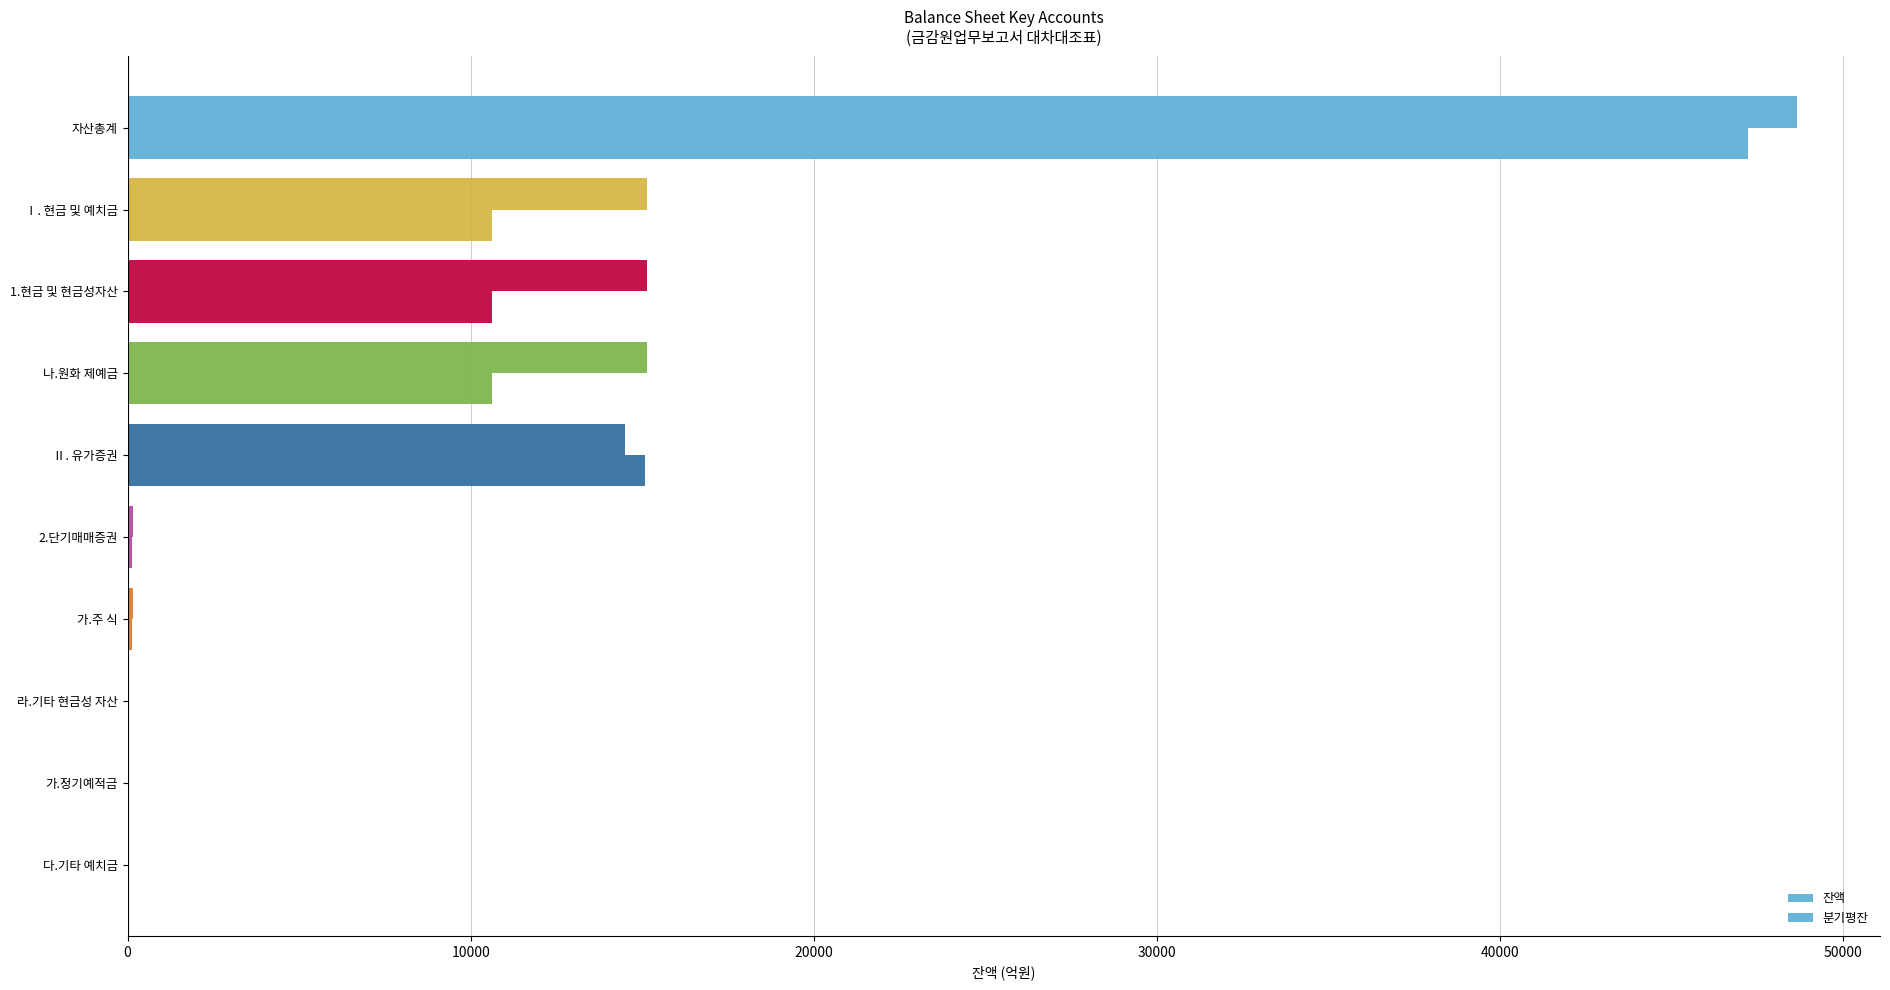

Count the number of categories in the chart.

10